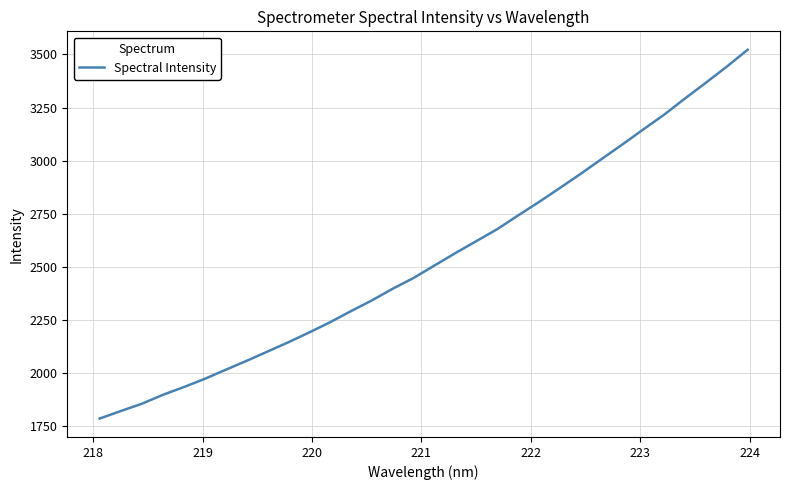

How many lines are shown in the chart?

1